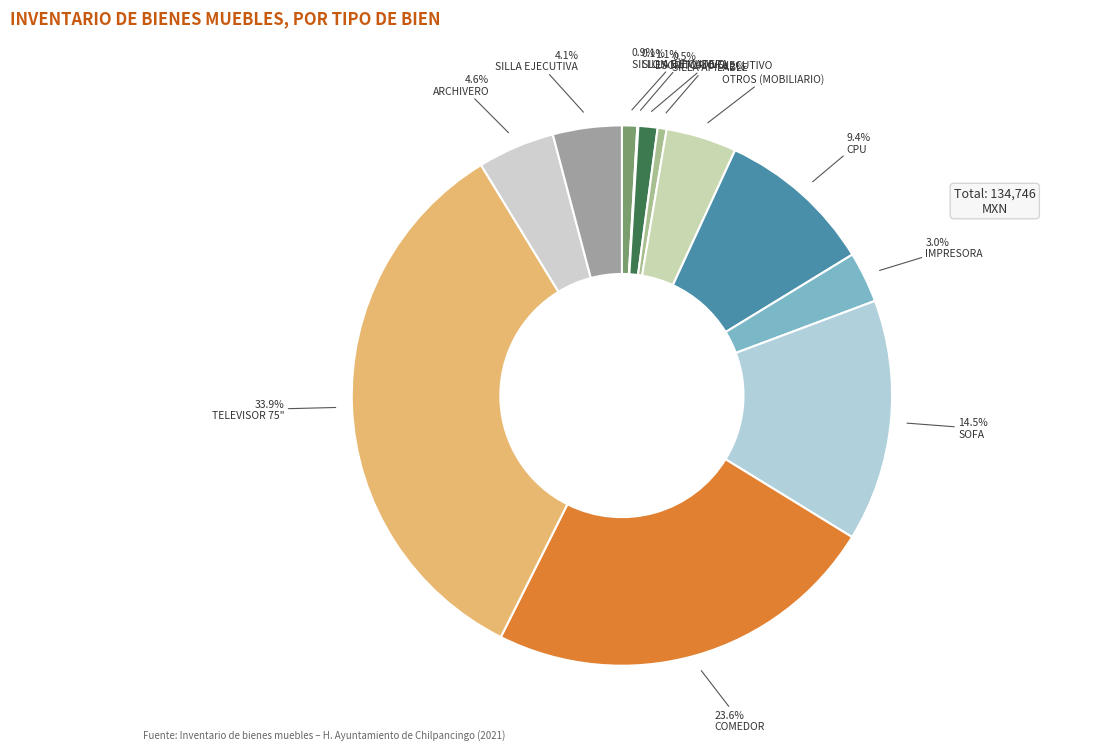

Is the sum of IMPRESORA and SILLA EJECUTIVA greater than half?

No